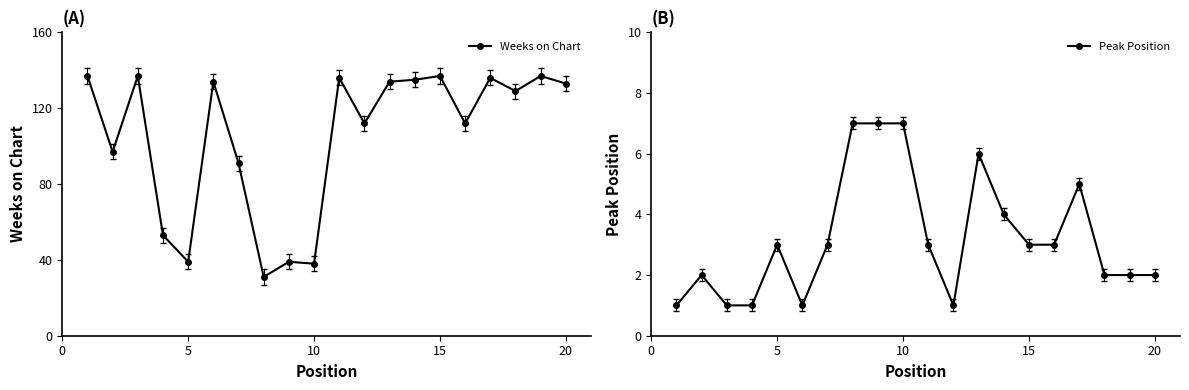

What is the sum of all Weeks on Chart values?

2097